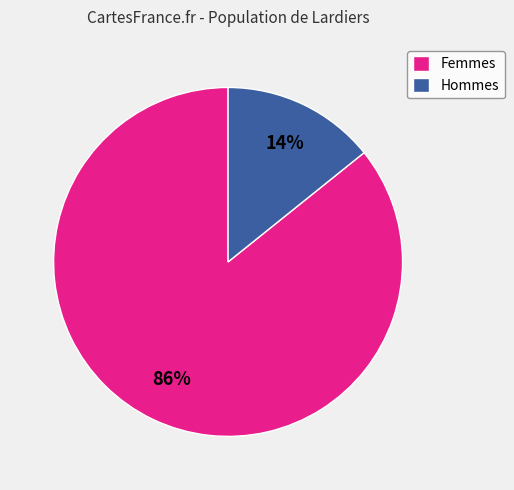

How many segments does this pie chart have?

2